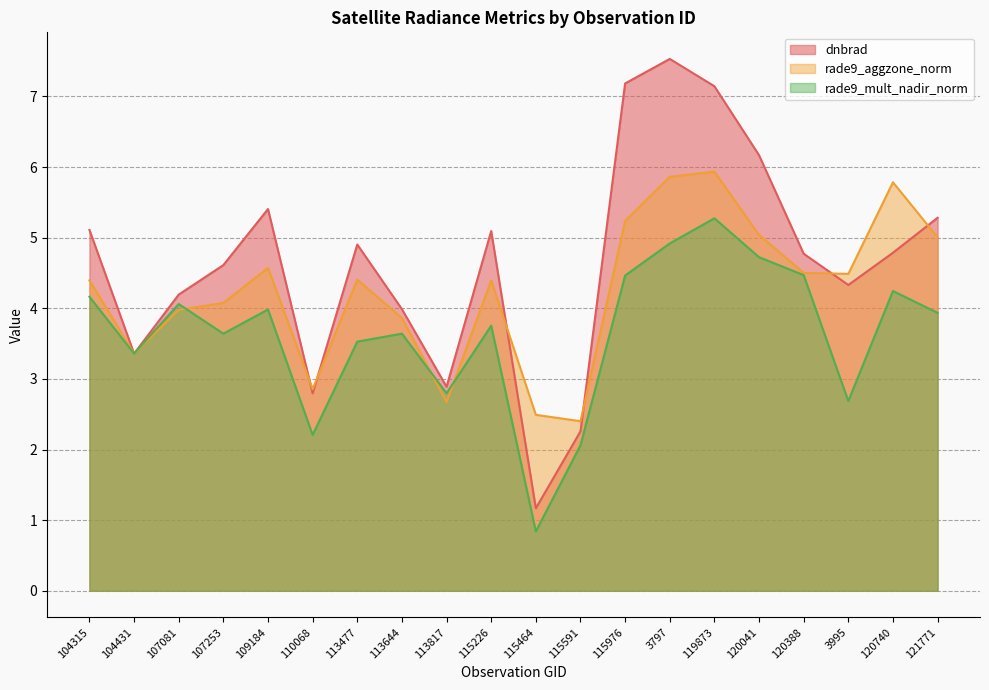

How many values in the dnbrad series exceed 4?

14